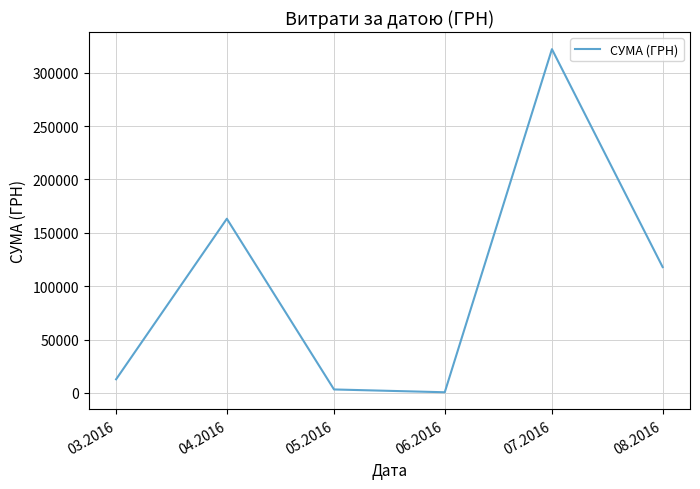

How many interior local valleys (lower than both neighbors) does the data have?

1